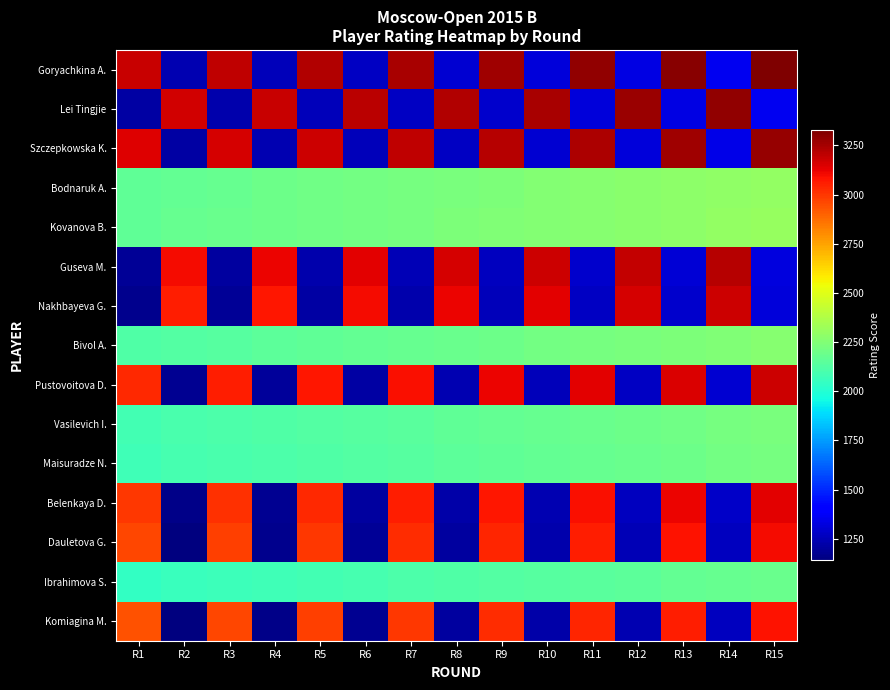

What is the spread (max minus min) of values at R10?

2026.7